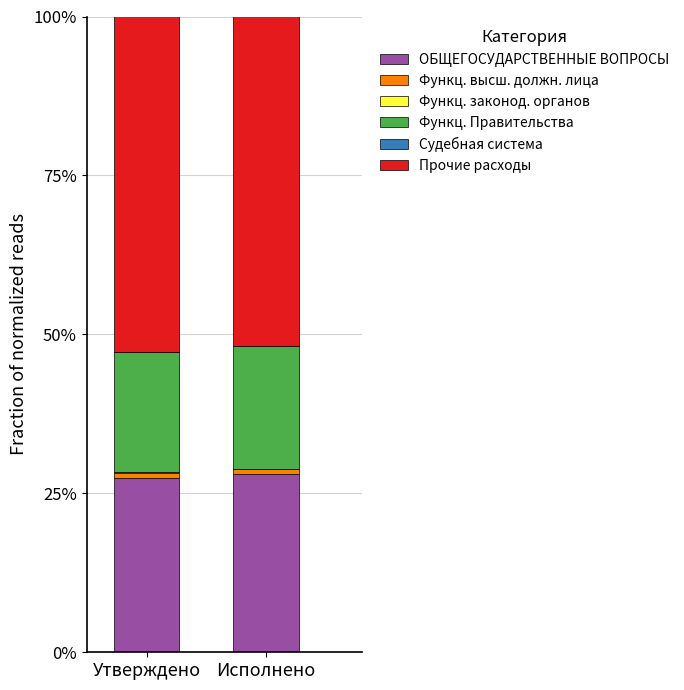

Is it true that ОБЩЕГОСУДАРСТВЕННЫЕ ВОПРОСЫ equals 27.5 at Утверждено?

True